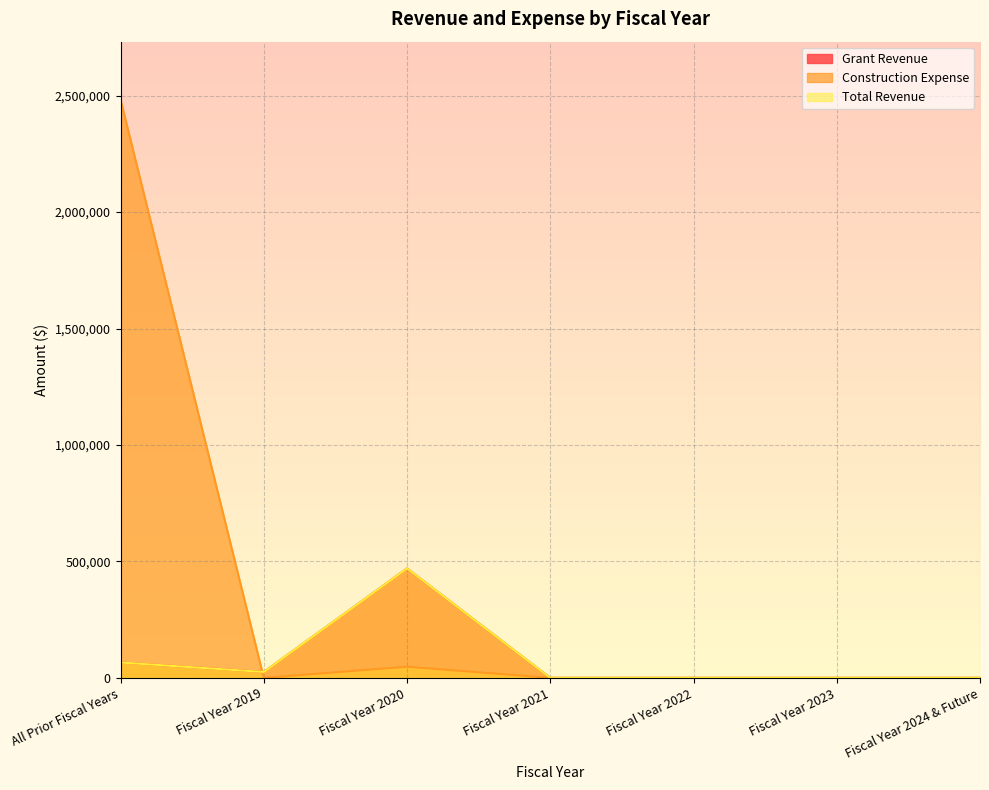

The value of Grant Revenue at Fiscal Year 2022 is 0. True or false?

True